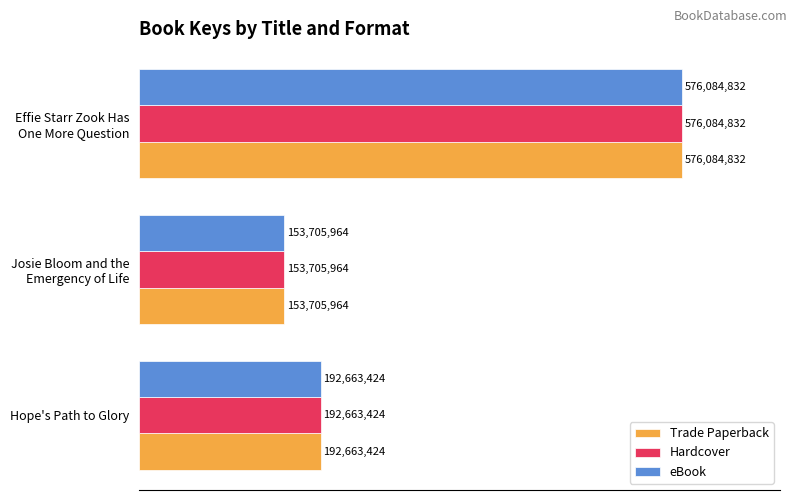

Reading left to right, what are all the values shown in this chart?

Trade Paperback: 192663424	153705964	576084832
Hardcover: 192663424	153705964	576084832
eBook: 192663424	153705964	576084832